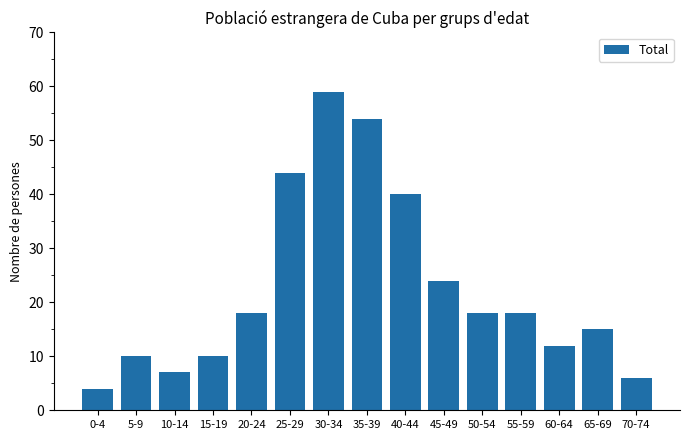

Approximately how many times larger is the value at 55-59 compared to 10-14?

2.6